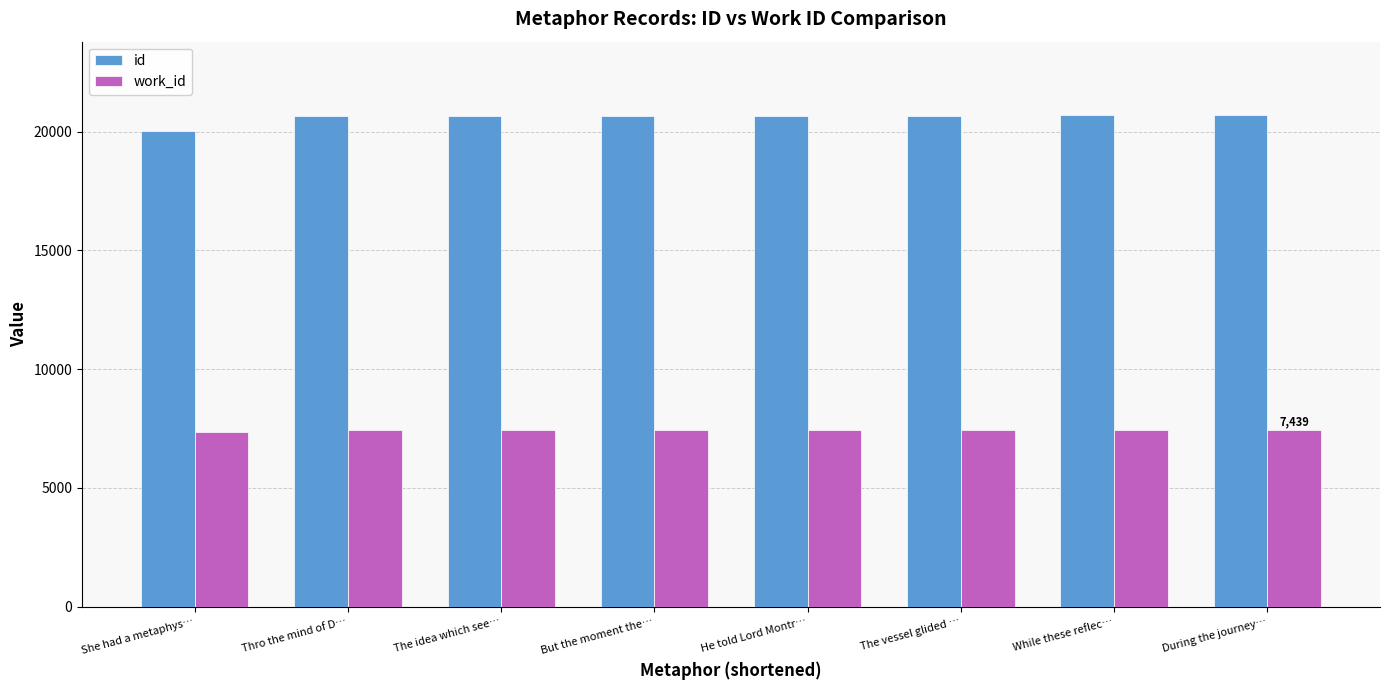

What is the spread (max minus min) of values at He told Lord Montr…?

13229